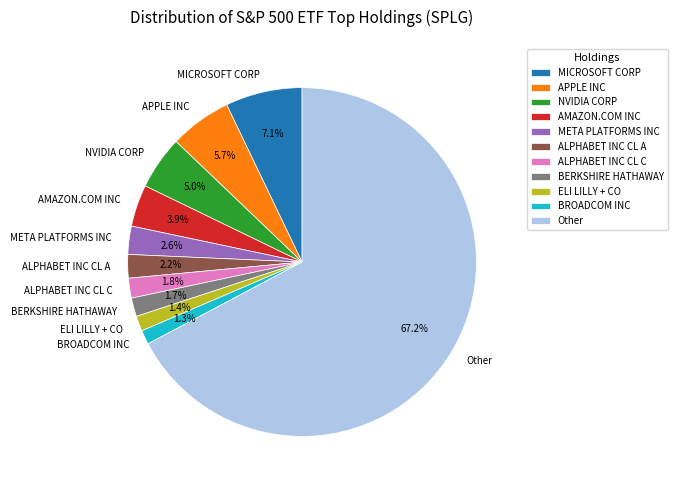

Between NVIDIA CORP and ALPHABET INC CL C, which is larger?

NVIDIA CORP